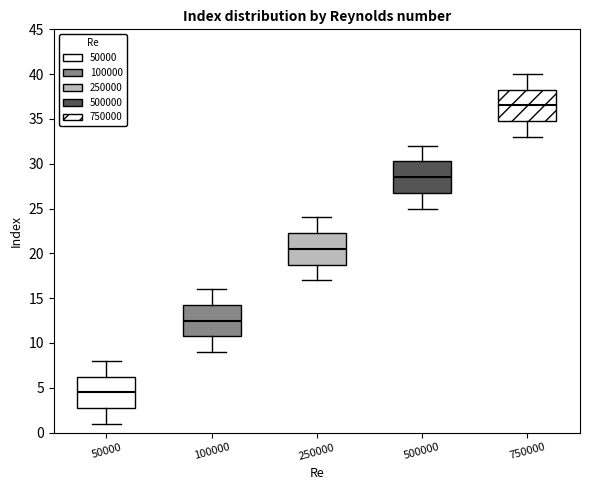

Reading left to right, read every box against the y-axis: the position of its median line, the range the box covers, and the ends of its whiskers. The values are not printed on the chart, so give them approximately, as read against the axis.

50000: median 4.5, box 3.0 to 6.5, whiskers 1.0 to 8.0
100000: median 12.5, box 11.0 to 14.5, whiskers 9.0 to 16.0
250000: median 20.5, box 19.0 to 22.5, whiskers 17.0 to 24.0
500000: median 28.5, box 27.0 to 30.5, whiskers 25.0 to 32.0
750000: median 36.5, box 35.0 to 38.5, whiskers 33.0 to 40.0